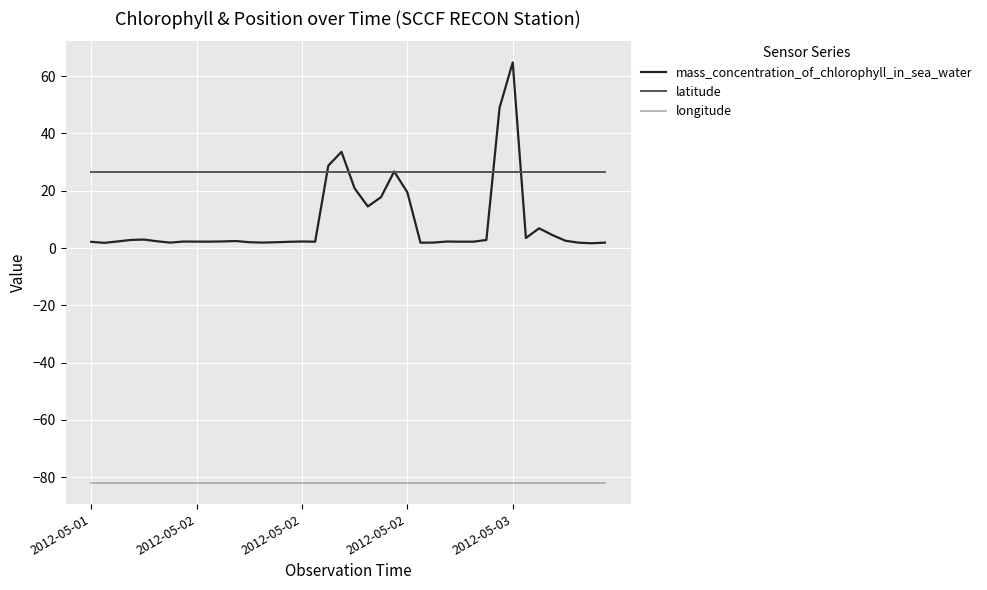

Is this an area chart (filled region under the line)?

No